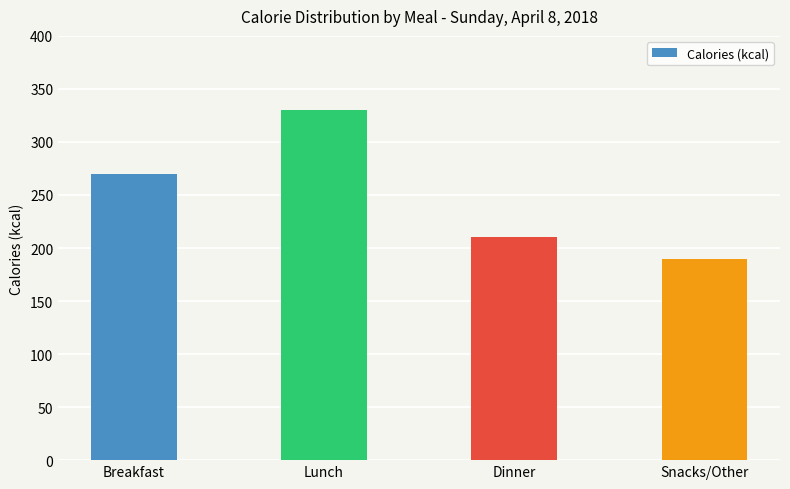

Count the values in the range 210 to 330.

3